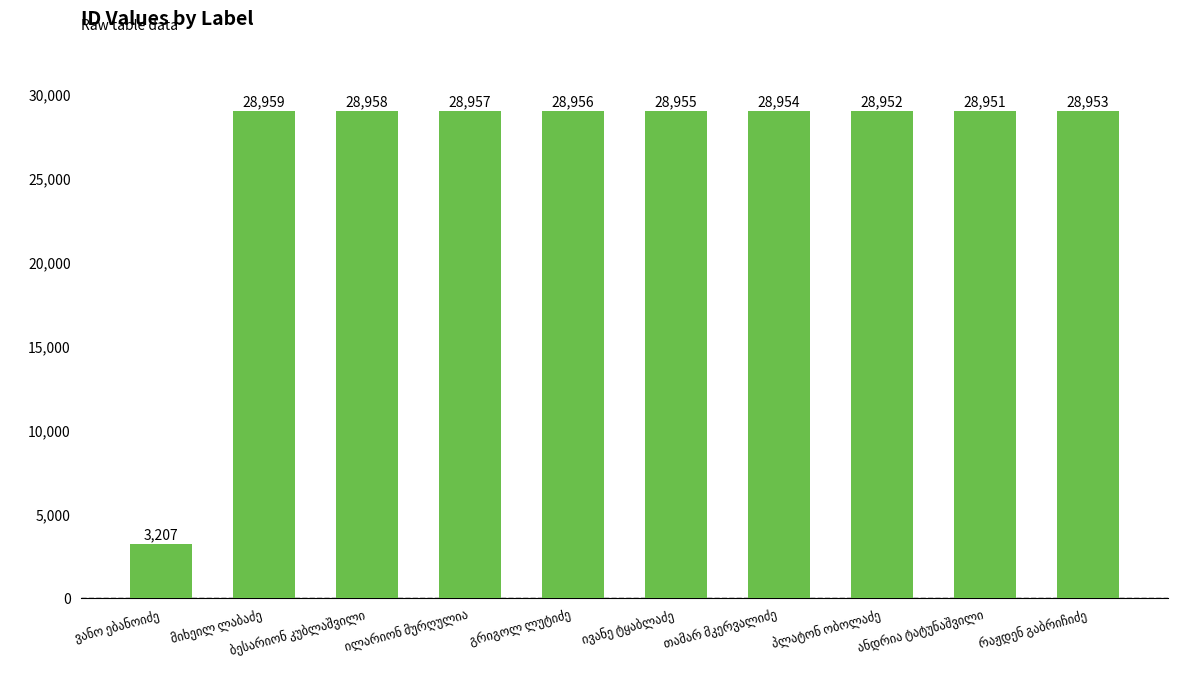

What is the sum of all values?

263802